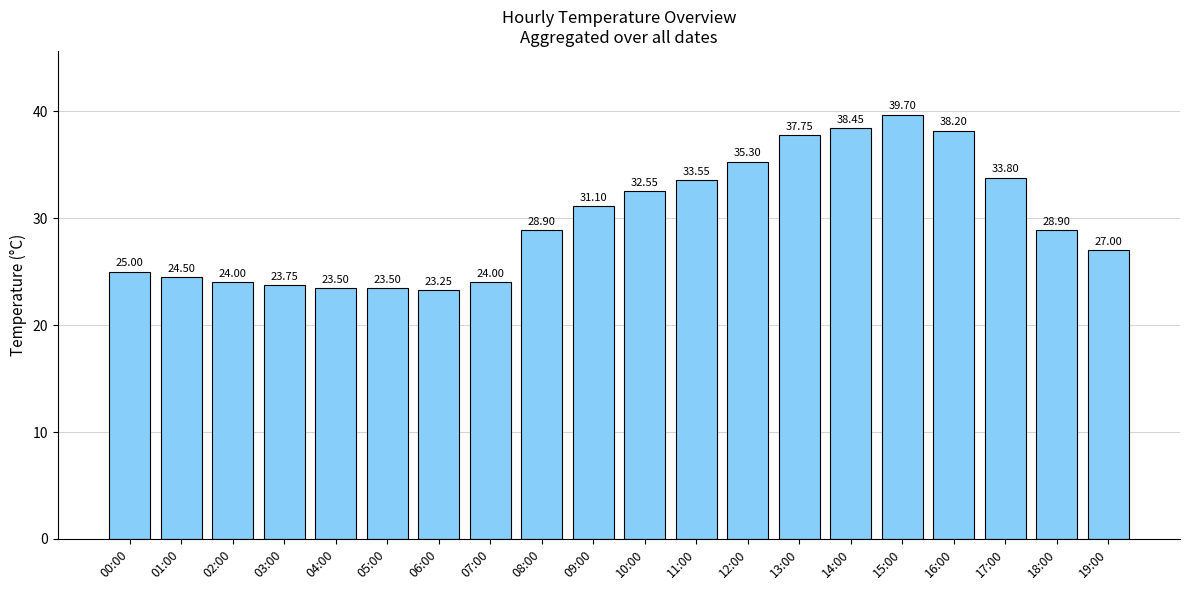

What is the label of the 8th bar from the left?

07:00